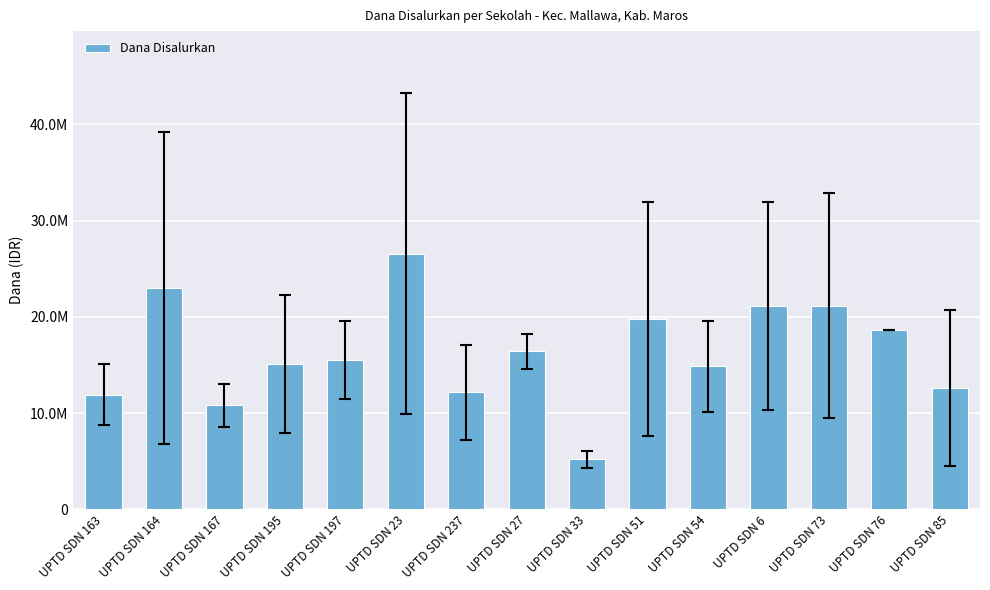

Reading right to left, transcribe all the data shown in this chart.

12600000	18675000	21150000	21150000	14850000	19800000	5175000	16425000	12150000	26550000	15525000	15075000	10800000	22950000	11925000